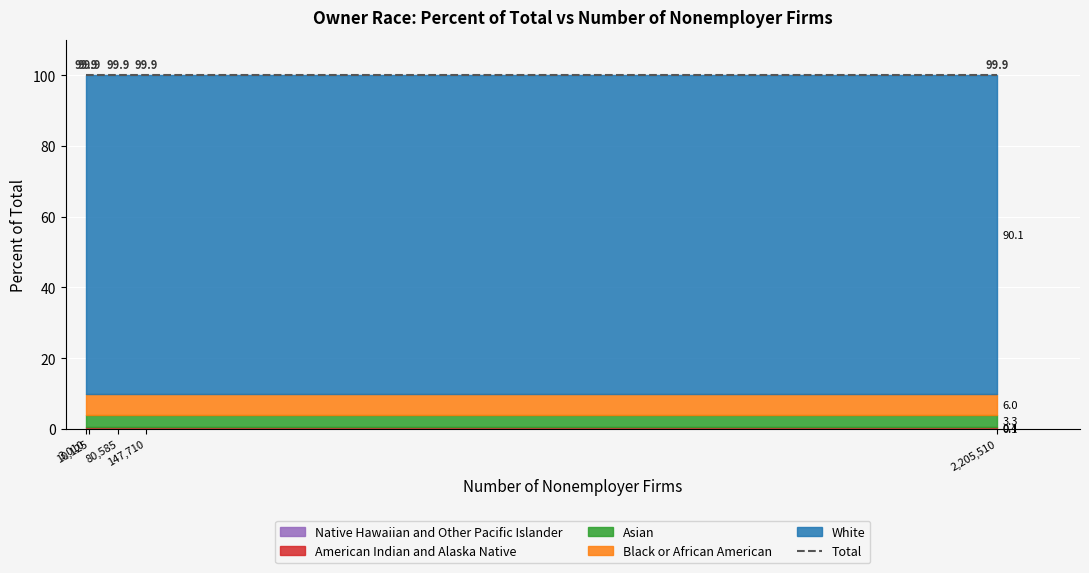

What is the average value?

20.0